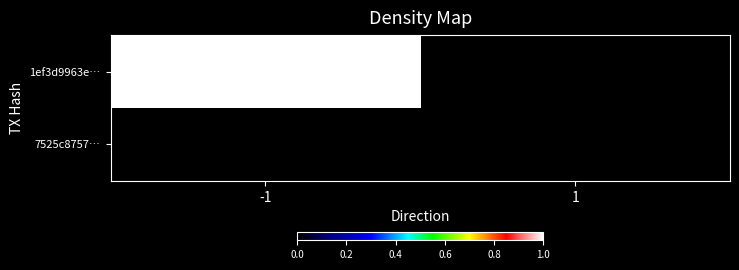

Count the number of data series in this chart.

2